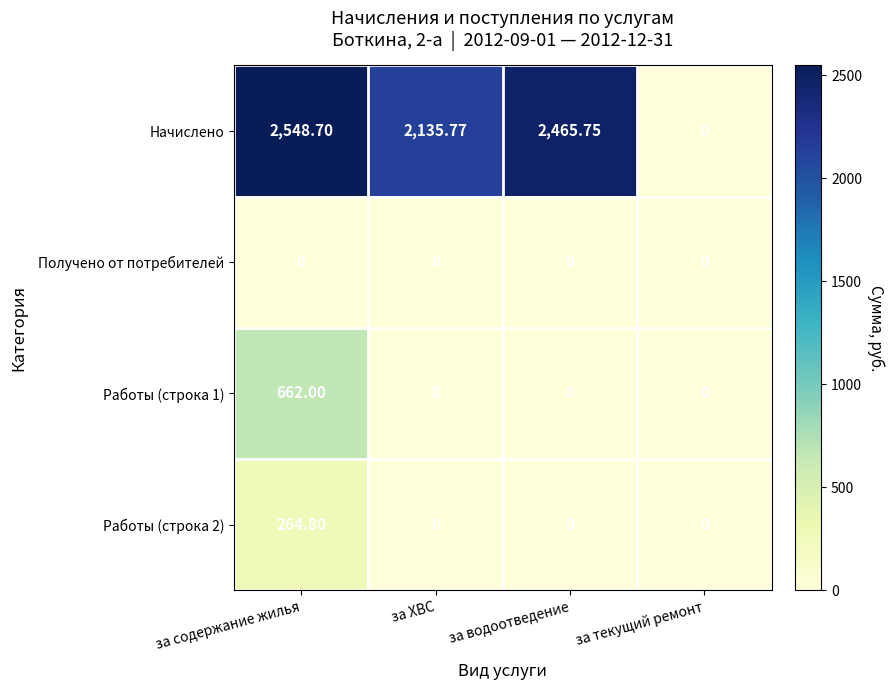

Which series changed the most between за водоотведение and за текущий ремонт?

Начислено